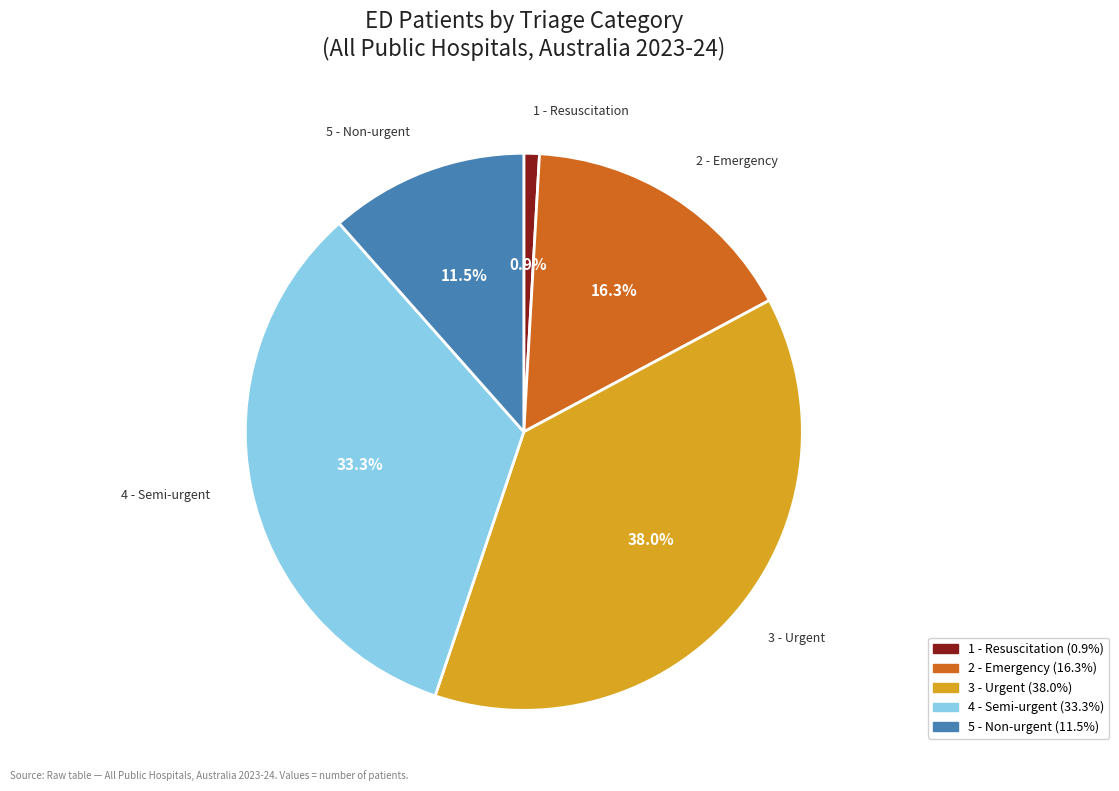

Which slice is the largest?

3 - Urgent